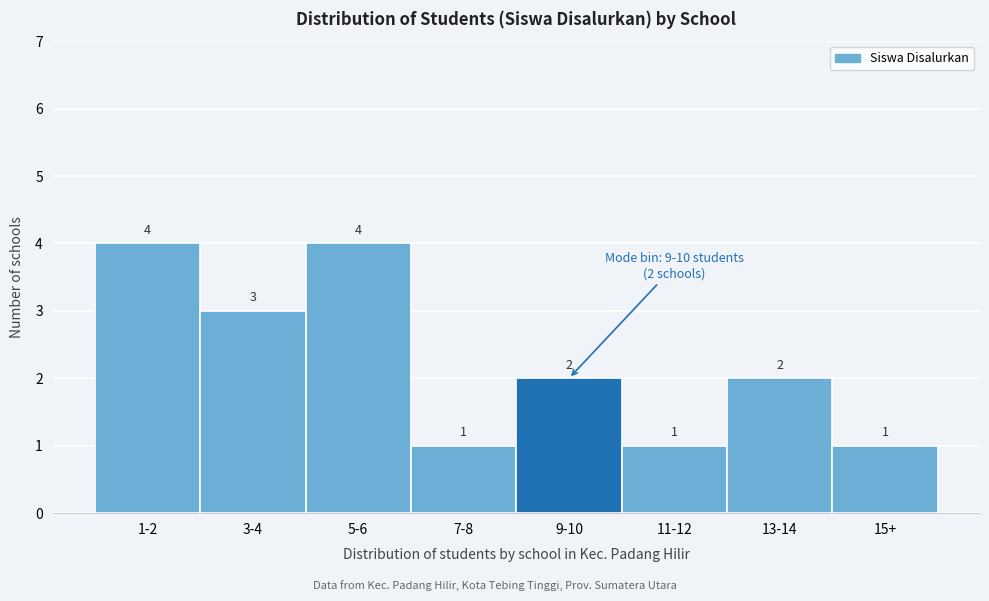

Reading left to right, extract all data points from this chart.

4	3	4	1	2	1	2	1